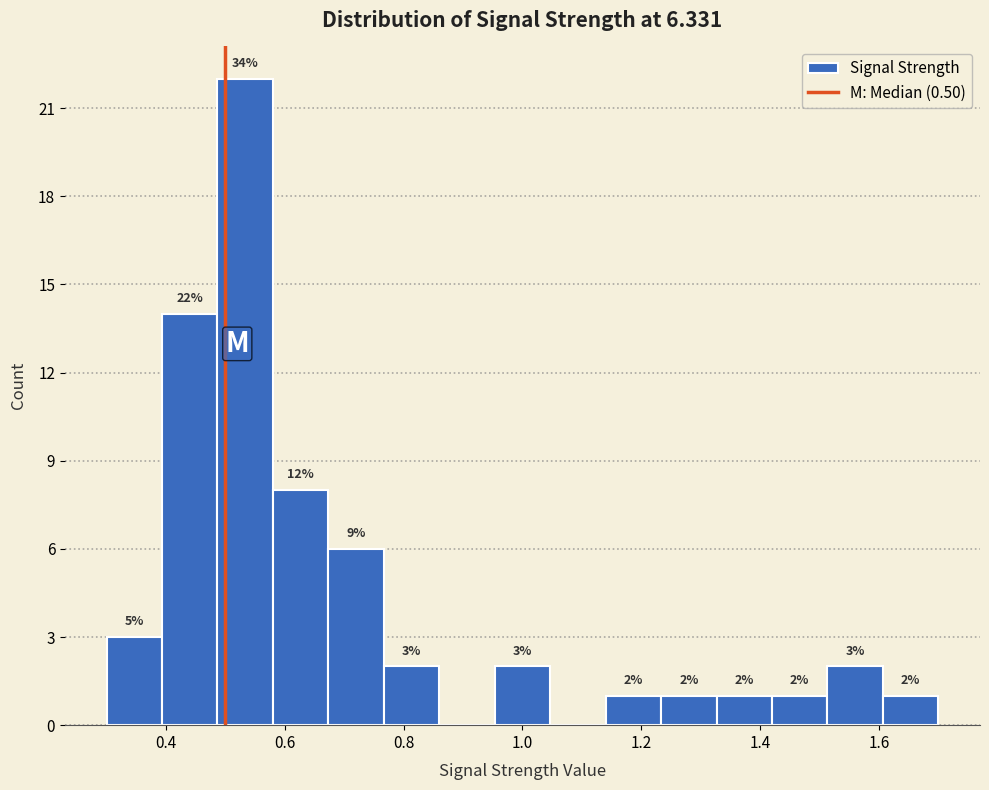

Which range on the x-axis has the tallest bar?

0.48 to 0.58